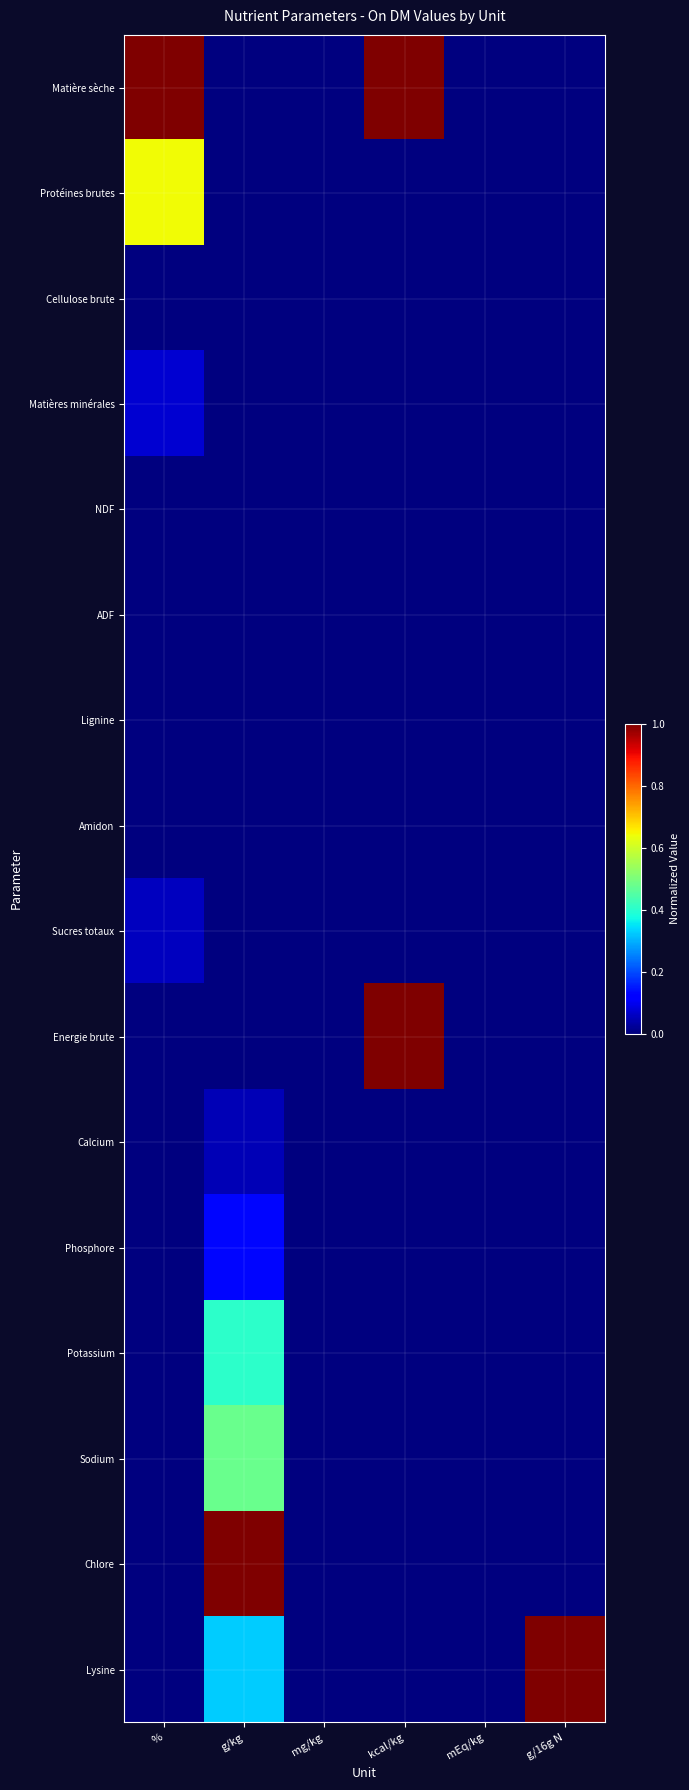

At which category is the sum across all series the highest?

g/kg